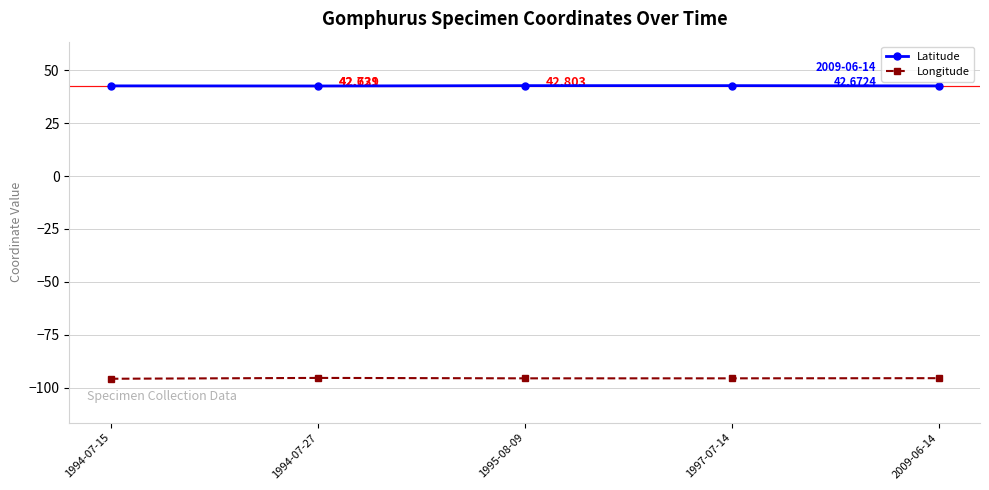

True or false: Longitude has more than 2 points higher than both neighbors.

False